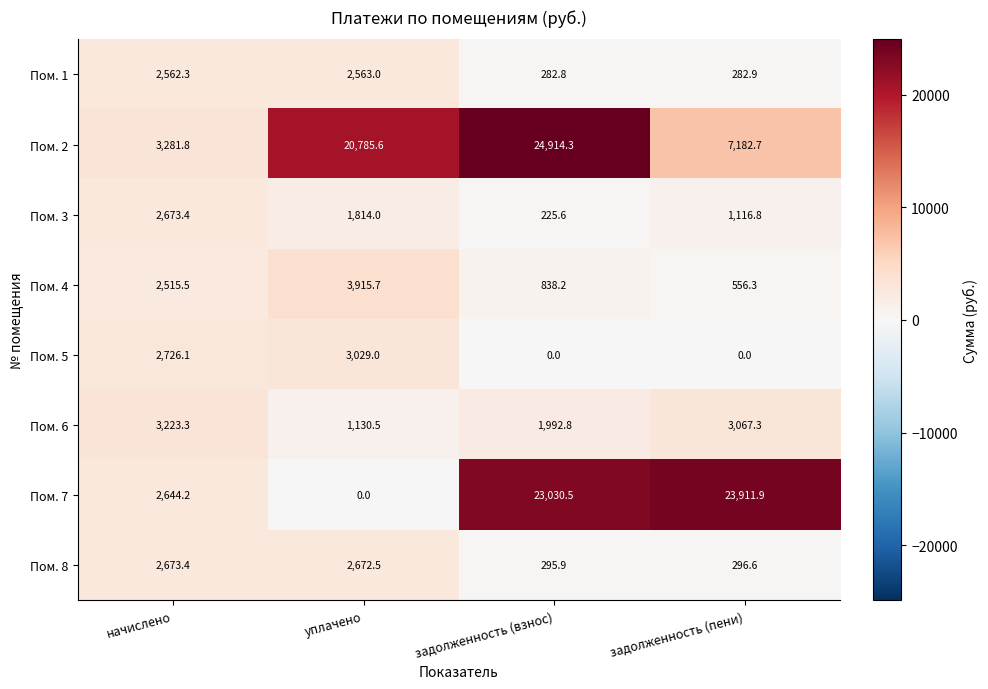

Rank the series at уплачено from lowest to highest value.

Пом. 7, Пом. 6, Пом. 3, Пом. 1, Пом. 8, Пом. 5, Пом. 4, Пом. 2